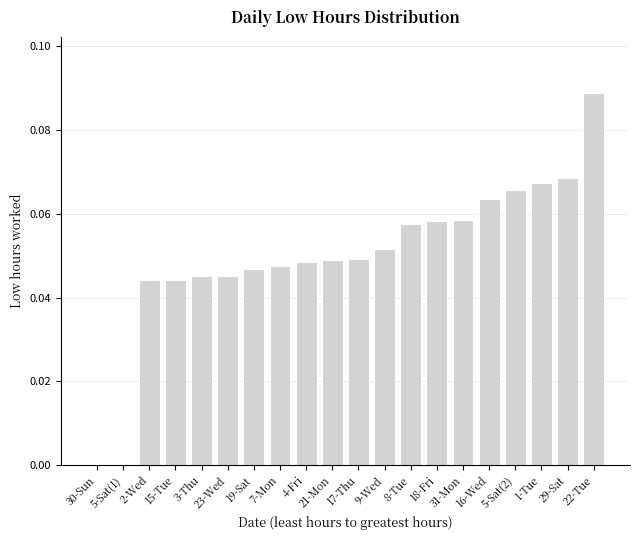

True or false: the data shows 0.0 at 5-Sat(1).

True